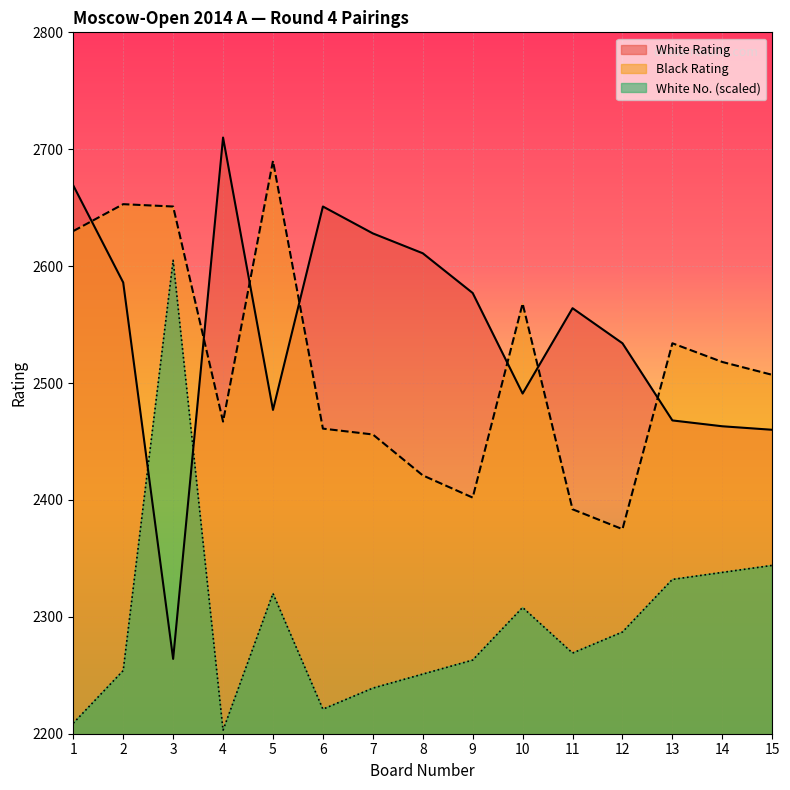

List the labels in order of White No. value, smallest first.

4, 1, 6, 7, 8, 2, 9, 11, 12, 10, 5, 13, 14, 15, 3